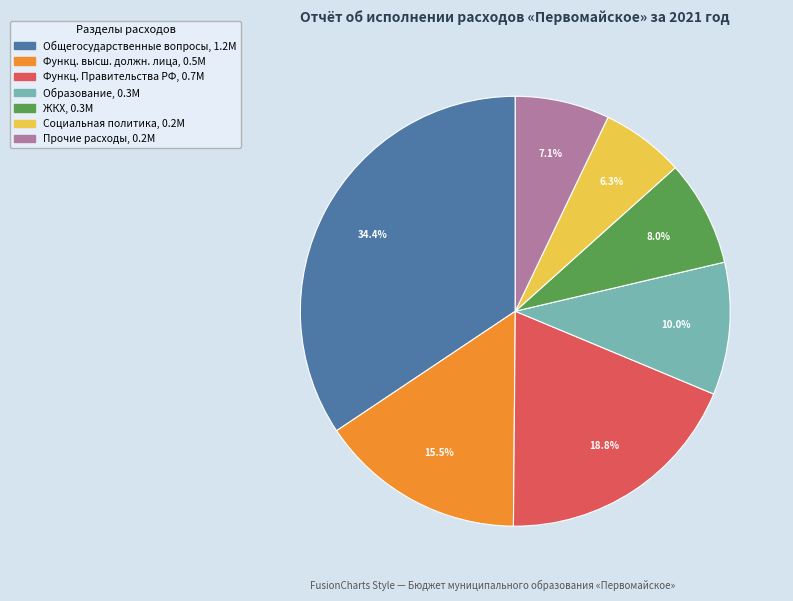

Does any single category account for the majority?

No